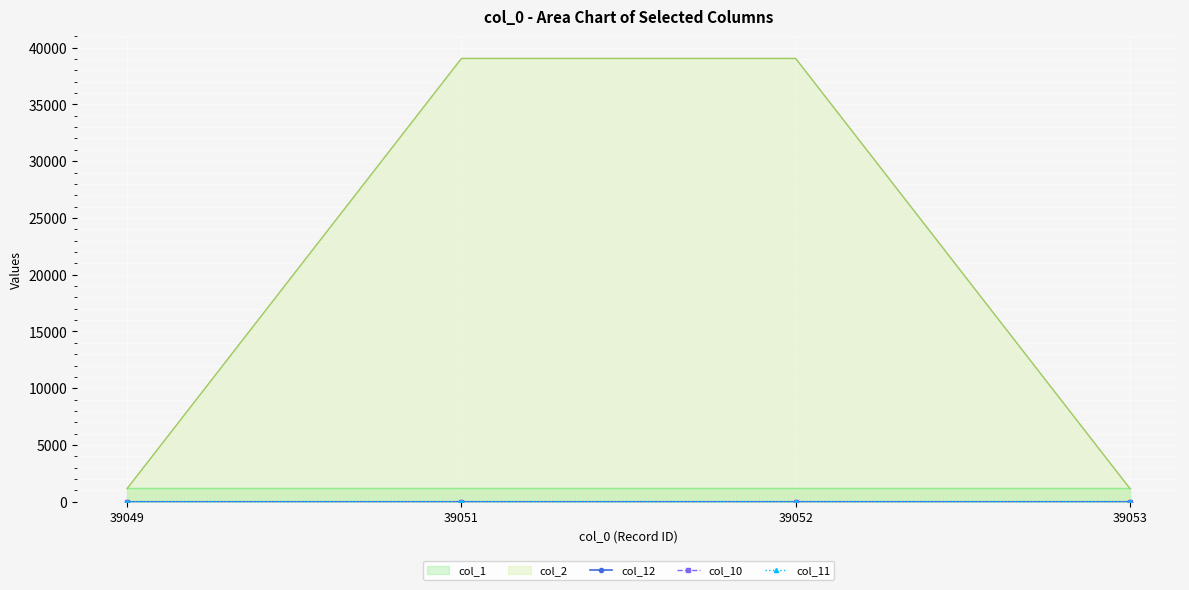

What is the value of the col_12 point at the 3rd from the left?

2